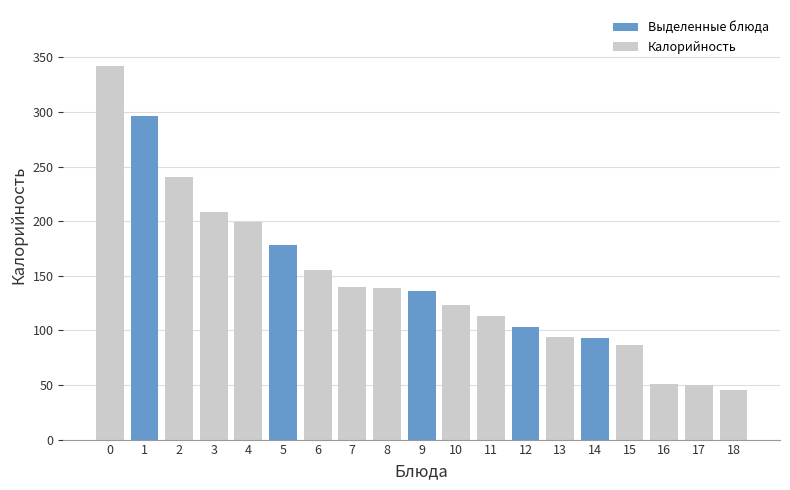

What is the approximate value at 16?

51.0